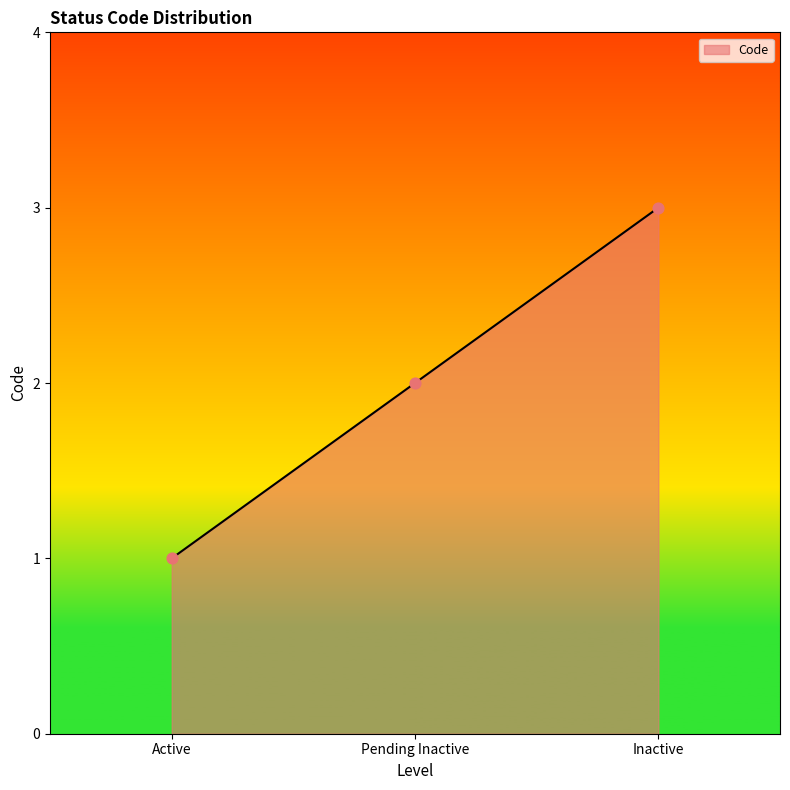

Approximately how many times larger is the value at Active compared to Pending Inactive?

0.5